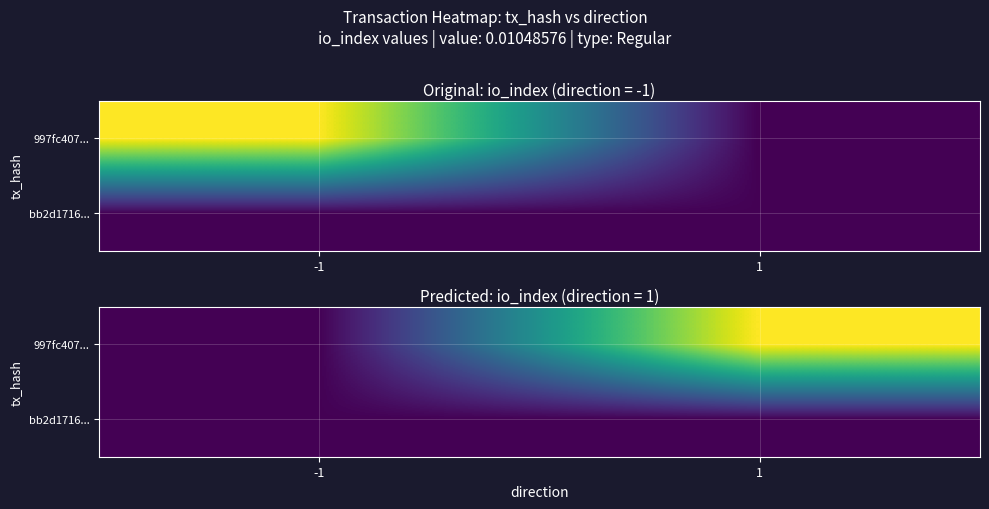

What is the difference between the highest and lowest values at 1?

4088